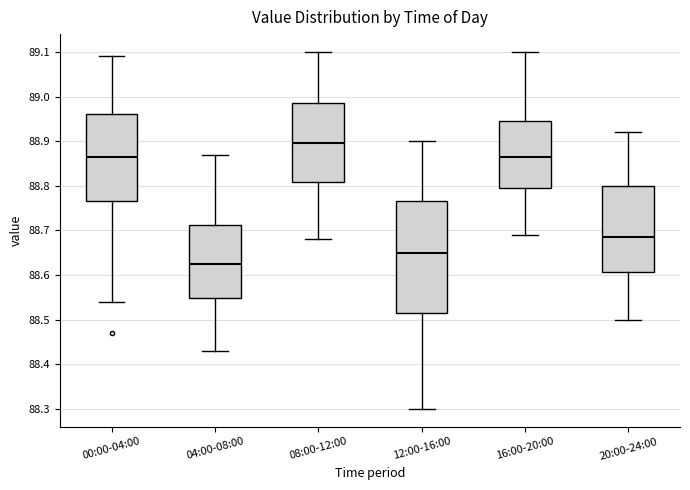

Reading left to right, read every box against the y-axis: the position of its median line, the range the box covers, and the ends of its whiskers. The values are not printed on the chart, so give them approximately, as read against the axis.

00:00-04:00: median 88.87, box 88.77 to 88.96, whiskers 88.54 to 89.09
04:00-08:00: median 88.63, box 88.55 to 88.71, whiskers 88.43 to 88.87
08:00-12:00: median 88.90, box 88.81 to 88.99, whiskers 88.68 to 89.10
12:00-16:00: median 88.65, box 88.52 to 88.77, whiskers 88.30 to 88.90
16:00-20:00: median 88.87, box 88.80 to 88.95, whiskers 88.69 to 89.10
20:00-24:00: median 88.69, box 88.61 to 88.80, whiskers 88.50 to 88.92